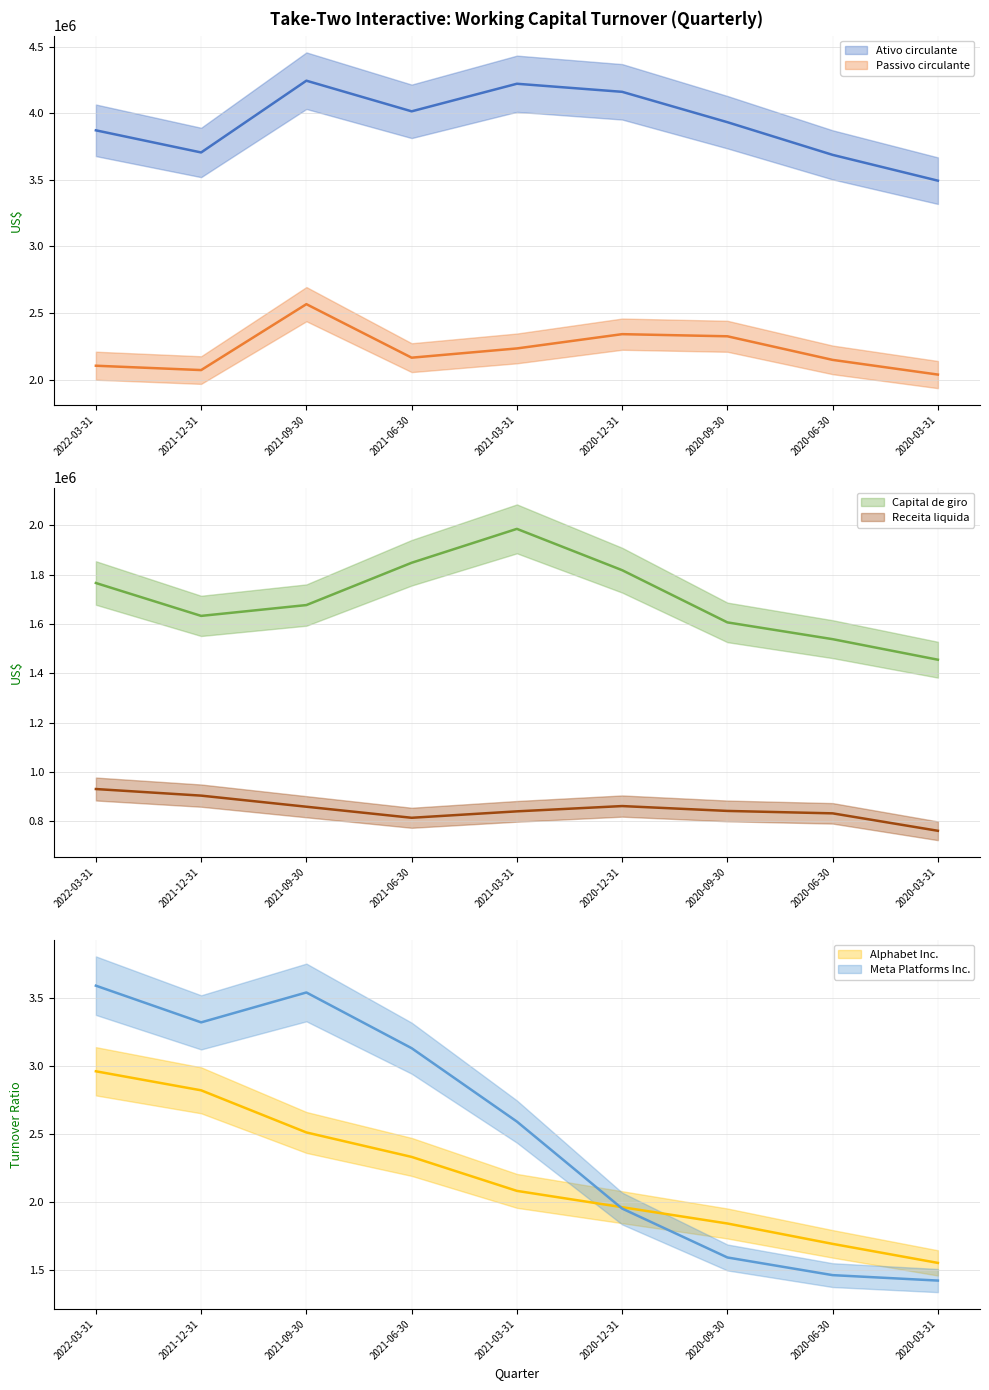

At which category does the chart reach its minimum across all series?

2020-03-31